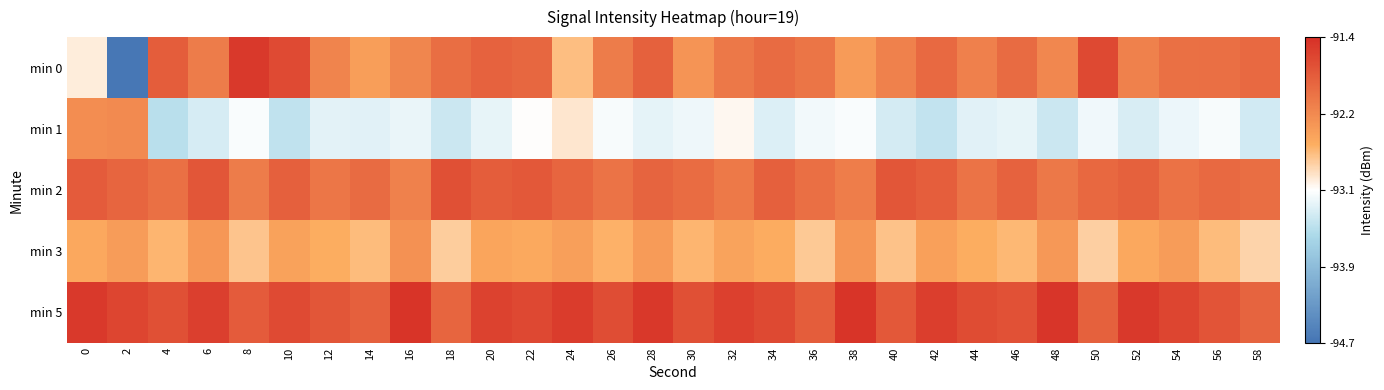

Reading left to right, list all the values displayed in this chart.

min 0: 0=-92.9	2=-94.7	4=-91.8	6=-92.1	8=-91.5	10=-91.7	12=-92.2	14=-92.4	16=-92.2	18=-92.0	20=-91.9	22=-91.9	24=-92.7	26=-92.1	28=-91.9	30=-92.3	32=-92.1	34=-92.0	36=-92.0	38=-92.4	40=-92.2	42=-91.9	44=-92.1	46=-91.9	48=-92.2	50=-91.6	52=-92.2	54=-92.0	56=-92.0	58=-91.9
min 1: 0=-92.3	2=-92.2	4=-93.5	6=-93.3	8=-93.1	10=-93.4	12=-93.2	14=-93.2	16=-93.2	18=-93.3	20=-93.2	22=-93.0	24=-92.9	26=-93.1	28=-93.2	30=-93.2	32=-93.0	34=-93.2	36=-93.1	38=-93.1	40=-93.3	42=-93.4	44=-93.2	46=-93.2	48=-93.3	50=-93.1	52=-93.3	54=-93.2	56=-93.1	58=-93.3
min 2: 0=-91.8	2=-91.9	4=-92.0	6=-91.8	8=-92.1	10=-91.8	12=-92.0	14=-92.0	16=-92.2	18=-91.7	20=-91.8	22=-91.8	24=-91.9	26=-92.0	28=-91.9	30=-92.0	32=-92.1	34=-91.8	36=-92.0	38=-92.1	40=-91.8	42=-91.8	44=-92.0	46=-91.9	48=-92.1	50=-91.9	52=-91.9	54=-92.0	56=-91.9	58=-92.0
min 3: 0=-92.5	2=-92.4	4=-92.6	6=-92.3	8=-92.7	10=-92.5	12=-92.5	14=-92.7	16=-92.3	18=-92.8	20=-92.5	22=-92.5	24=-92.4	26=-92.6	28=-92.4	30=-92.6	32=-92.5	34=-92.5	36=-92.7	38=-92.3	40=-92.7	42=-92.4	44=-92.6	46=-92.6	48=-92.4	50=-92.8	52=-92.5	54=-92.4	56=-92.6	58=-92.8
min 5: 0=-91.5	2=-91.6	4=-91.7	6=-91.5	8=-91.8	10=-91.7	12=-91.8	14=-91.8	16=-91.5	18=-91.9	20=-91.6	22=-91.6	24=-91.5	26=-91.7	28=-91.5	30=-91.7	32=-91.6	34=-91.6	36=-91.8	38=-91.4	40=-91.8	42=-91.5	44=-91.7	46=-91.7	48=-91.5	50=-91.9	52=-91.5	54=-91.6	56=-91.7	58=-91.9